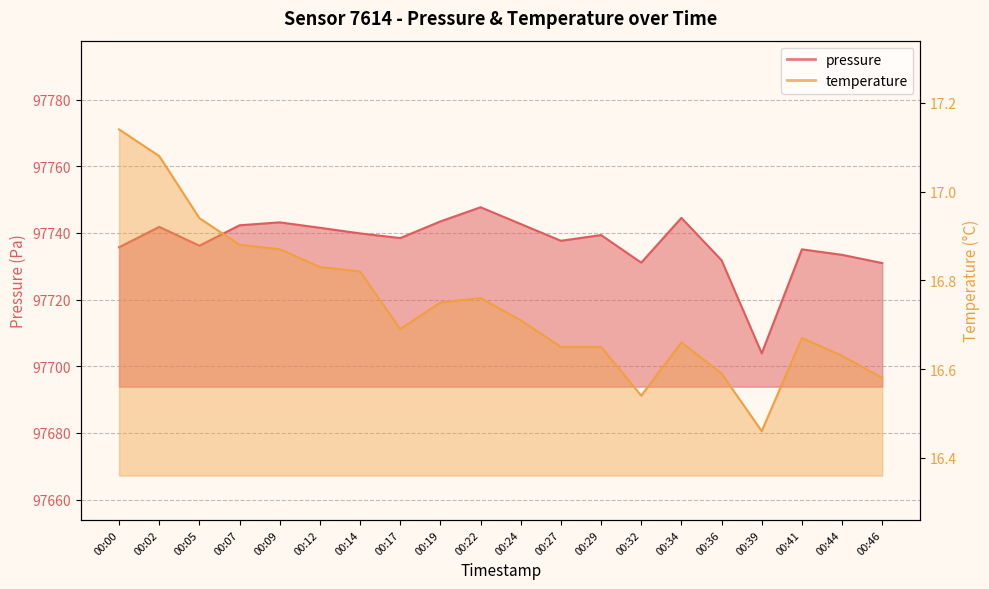

Count the number of data series in this chart.

2